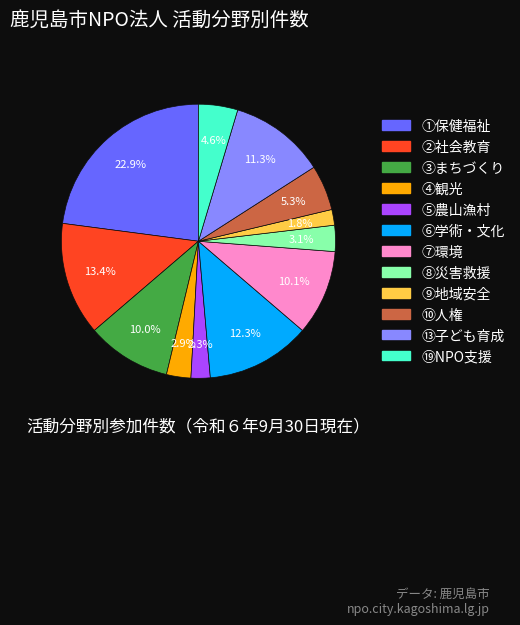

Is there any slice that represents more than half of the pie?

No